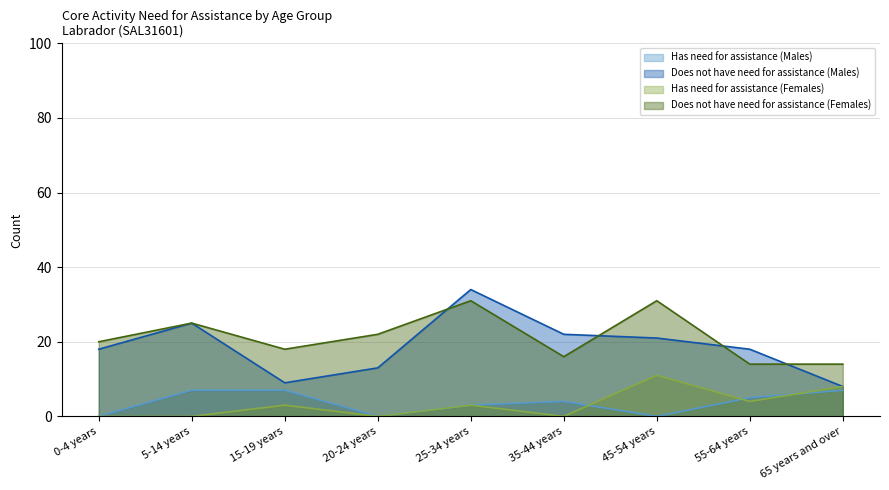

True or false: Does not have need for assistance (Females) and Does not have need for assistance (Males) intersect in this chart.

True